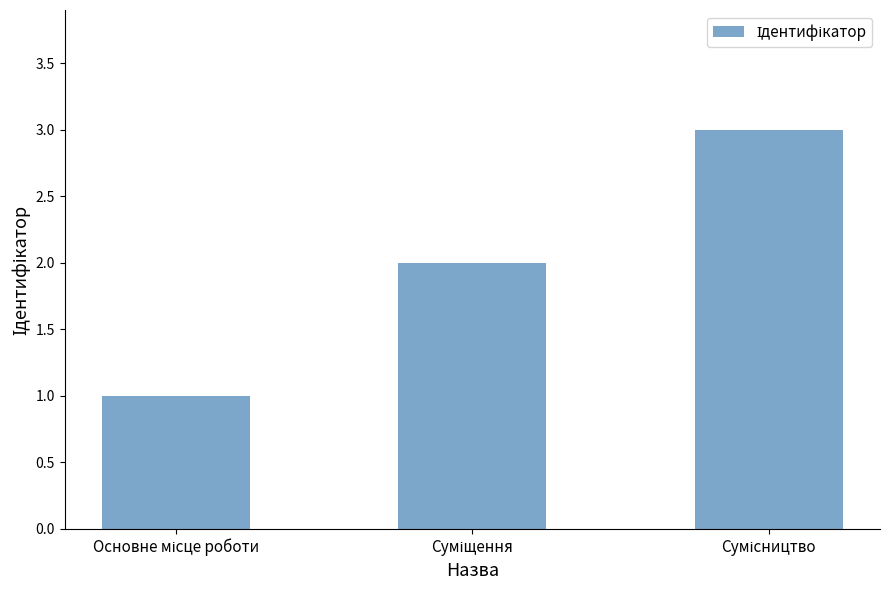

What is the smallest value displayed?

1